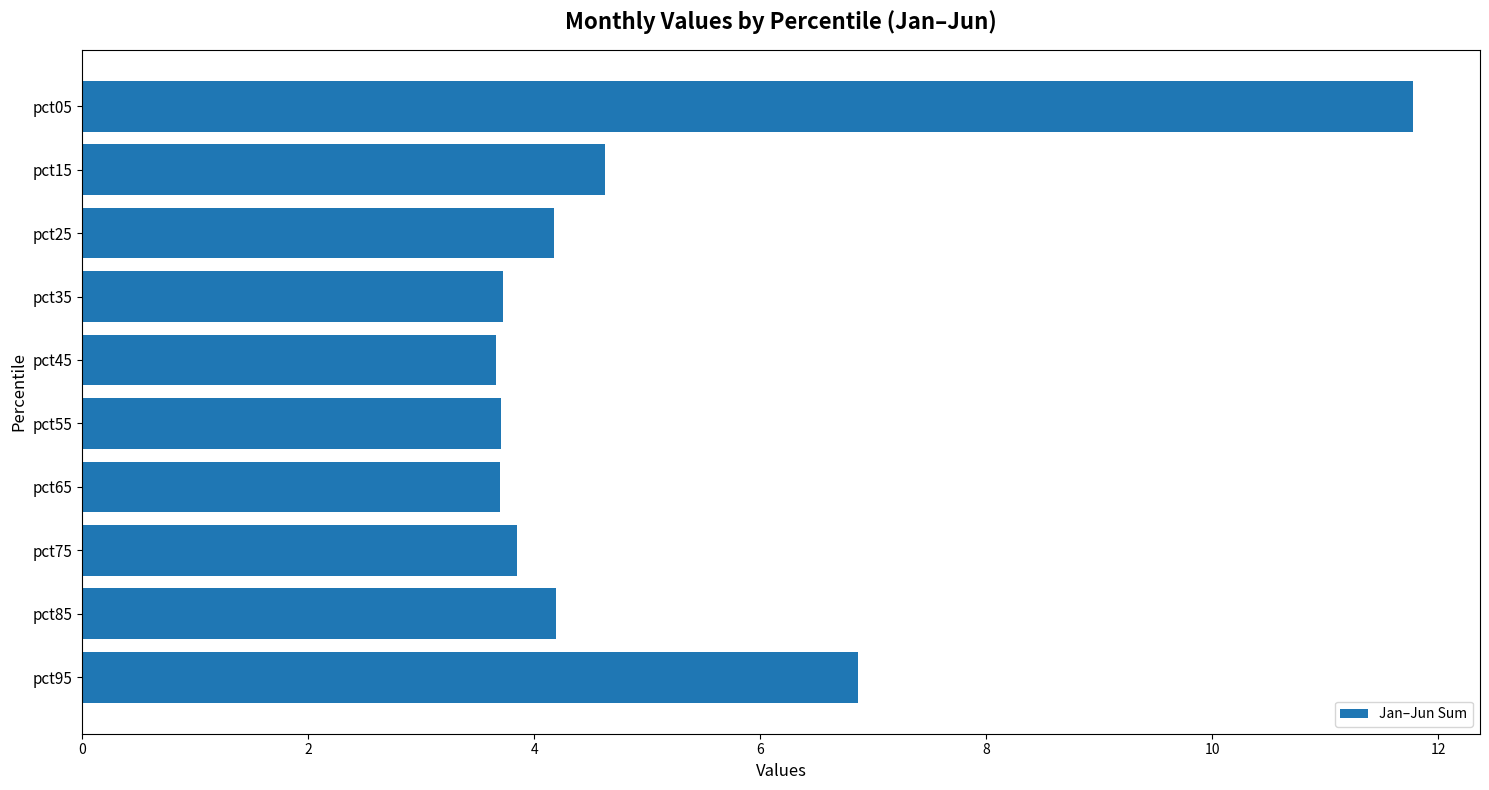

How many bars are there in total?

10